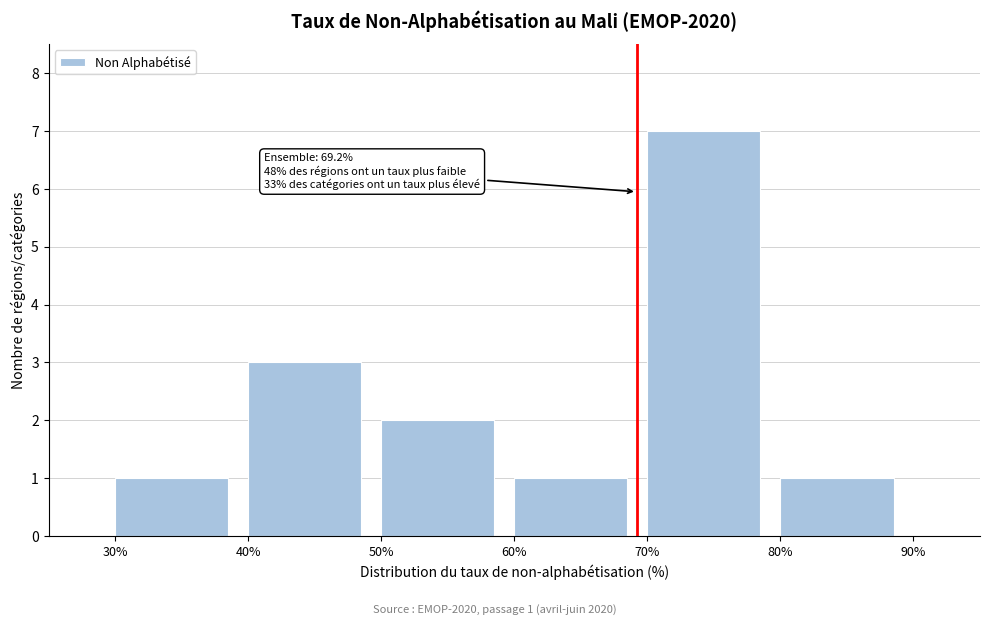

Over which range of the x-axis is the bar tallest?

70% to 80%